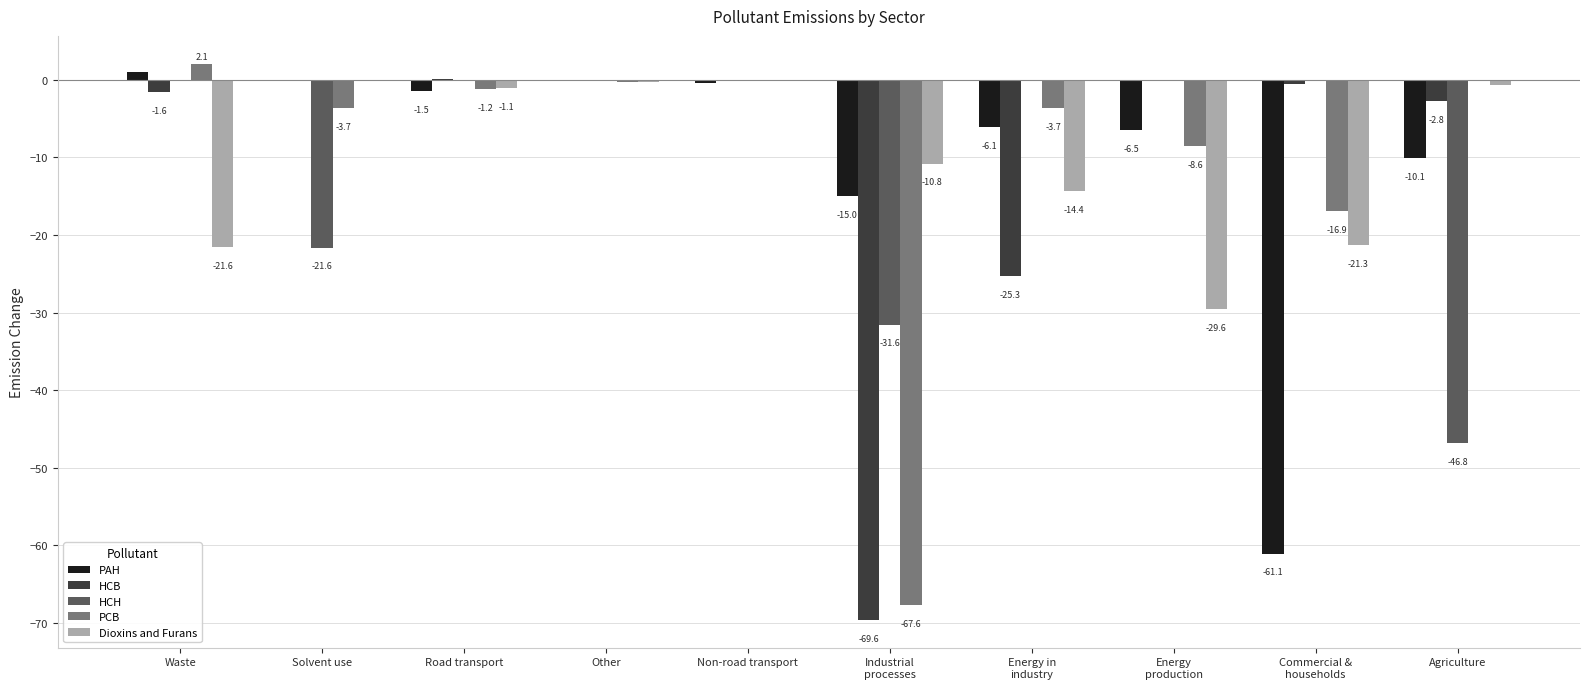

Which category has the highest value in the HCB series?

Road transport